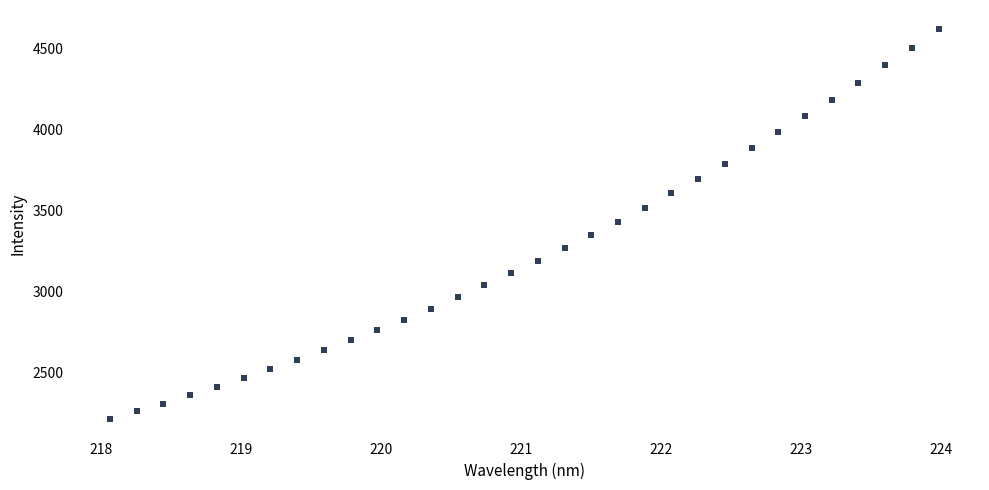

What is the range of Y values (max minus min)?

2404.3